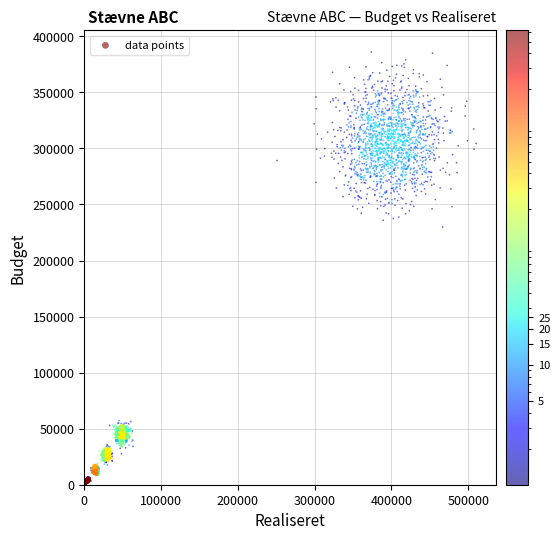

What is the range of X values (max minus min)?

499010.9